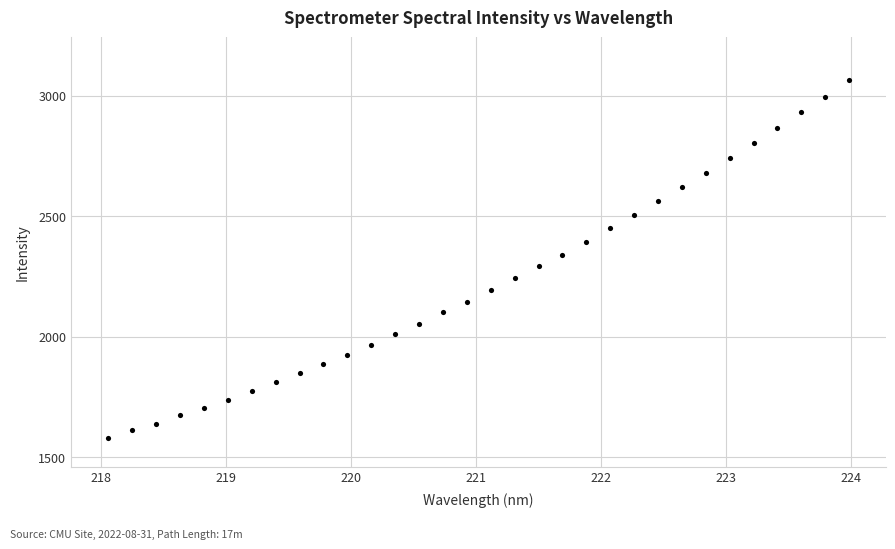

What is the range of X values (max minus min)?

5.9